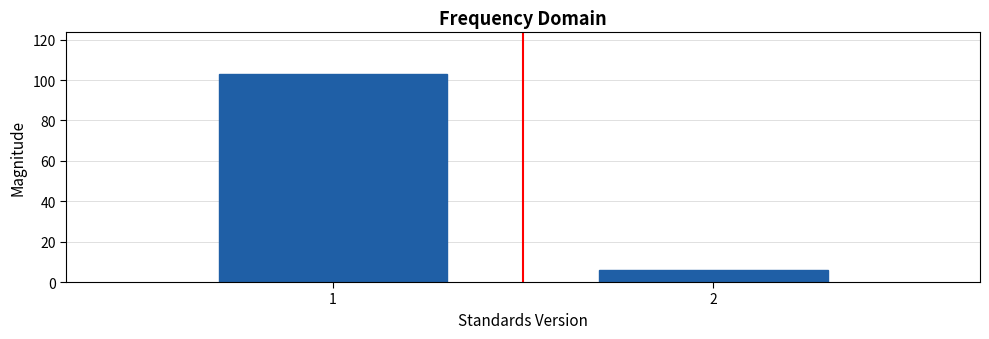

Reading left to right, list all the values displayed in this chart.

103	6